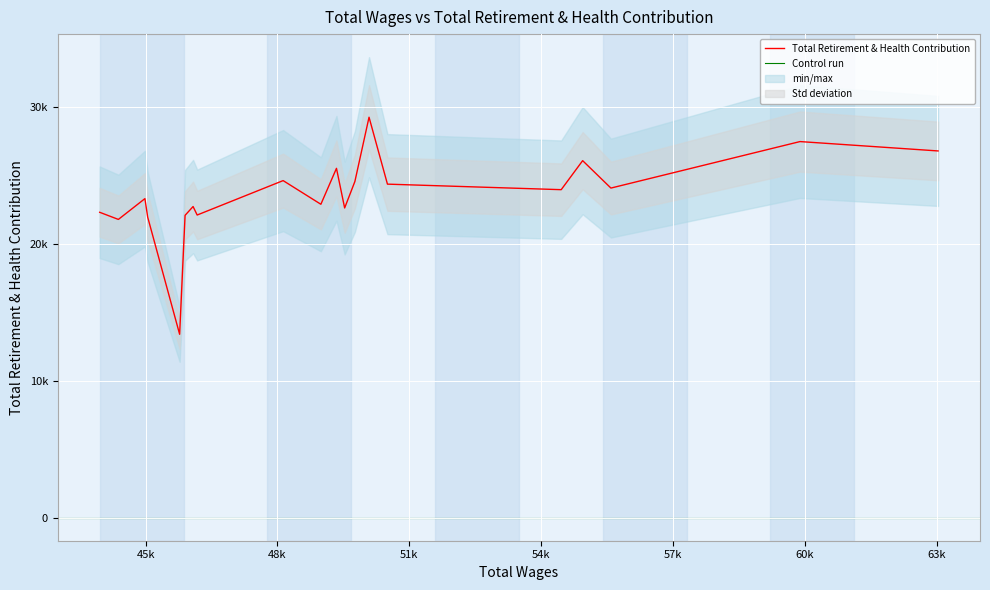

Which has a higher value, 50085 or 63034?

50085